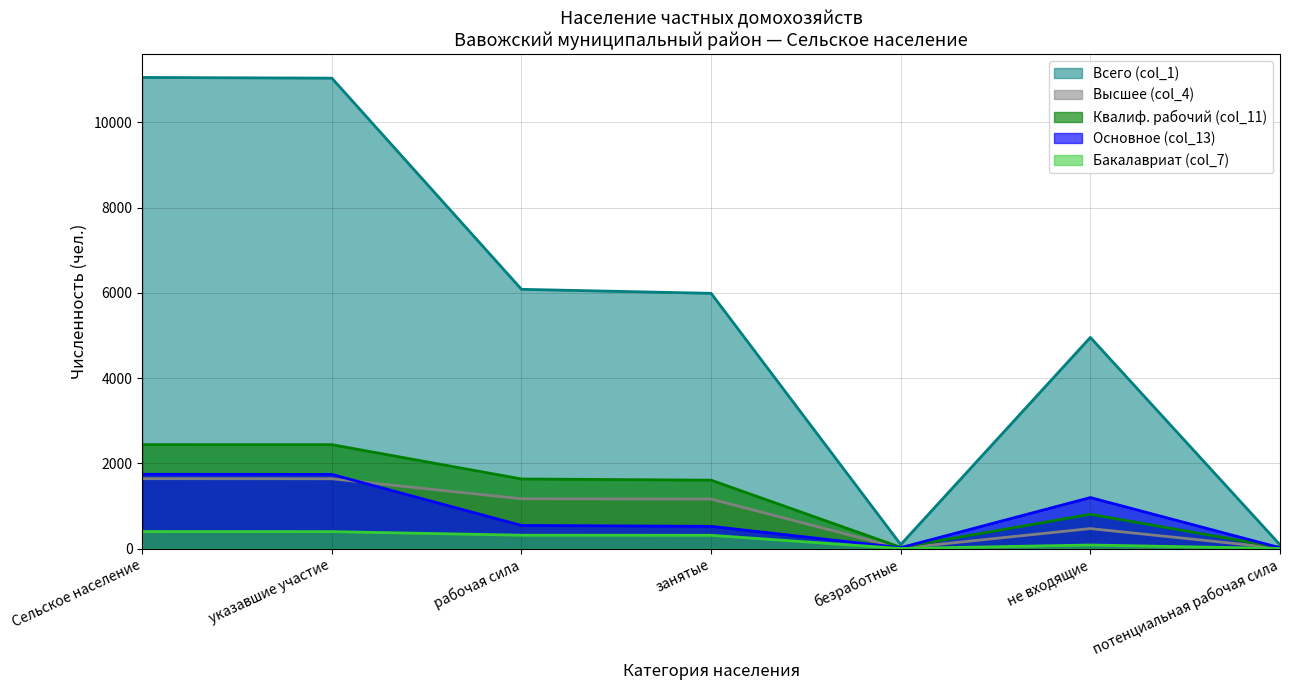

At which category is the sum across all series the highest?

Сельское население